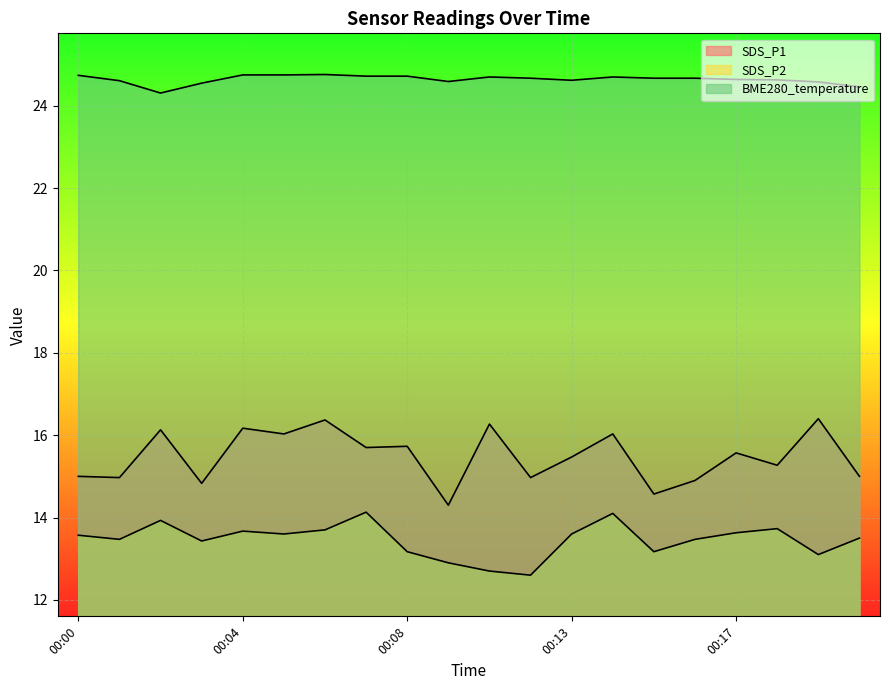

How many data points in SDS_P1 are above 15?

12